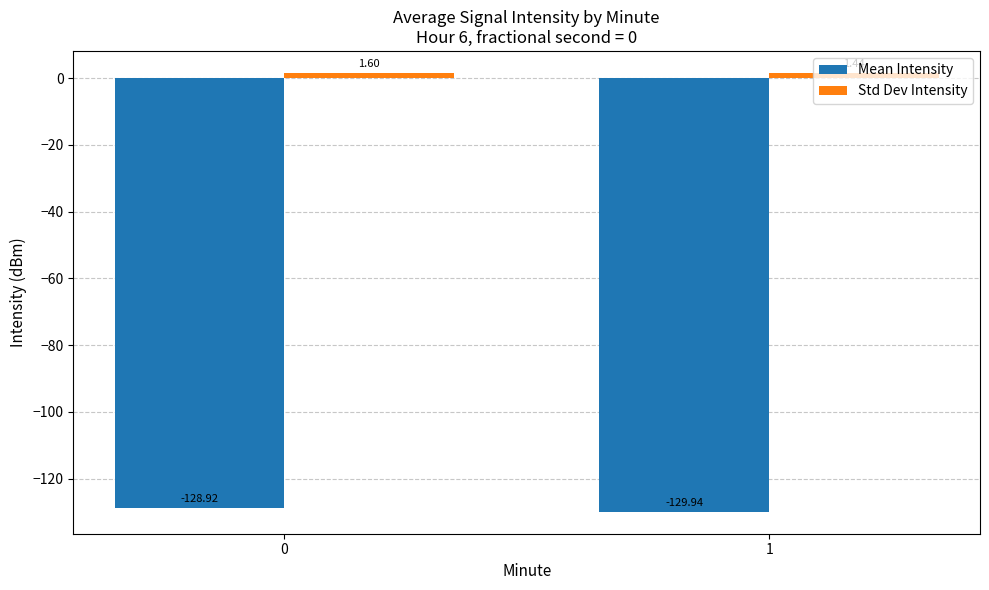

Rank the series by their maximum value, from highest to lowest.

Std Dev Intensity, Mean Intensity